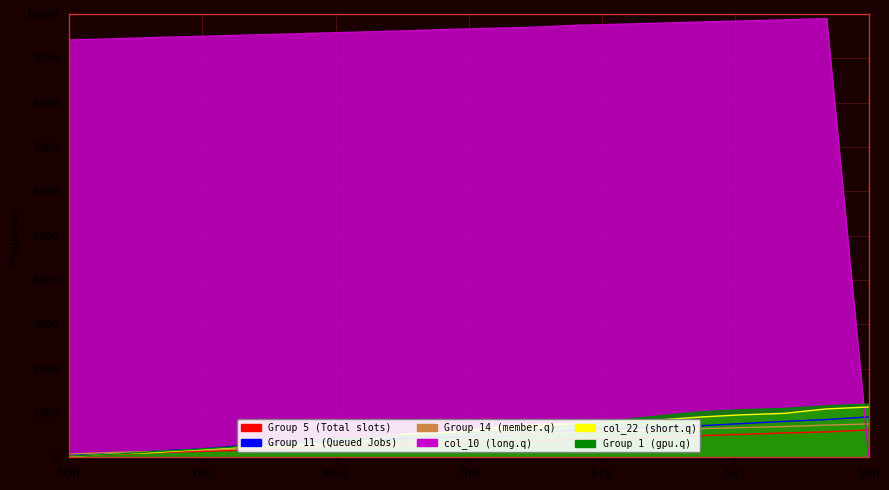

Rank the series by their maximum value, from lowest to highest.

Group 5, Group 14, Group 11, col_22, Group 1, col_10